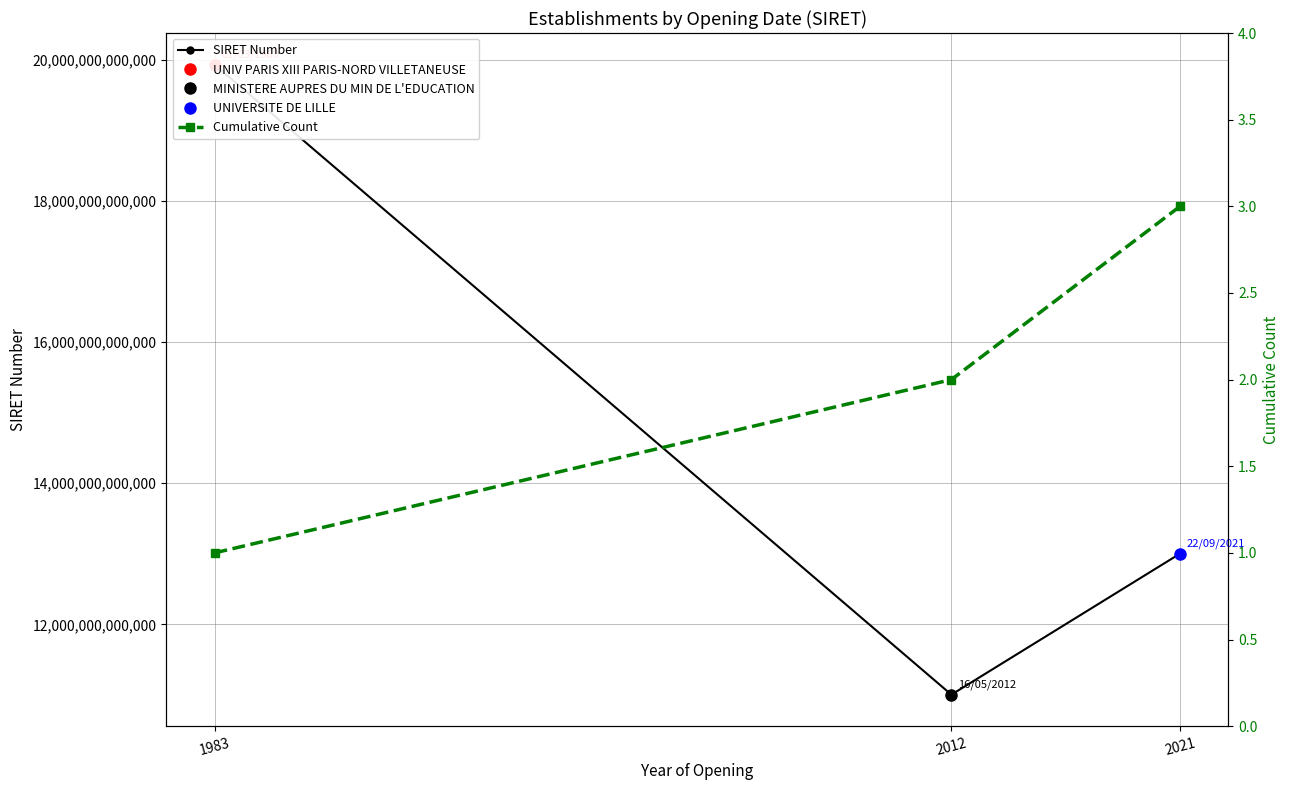

What is the difference between the SIRET Number values at 1983 and 2012?

8926836699977